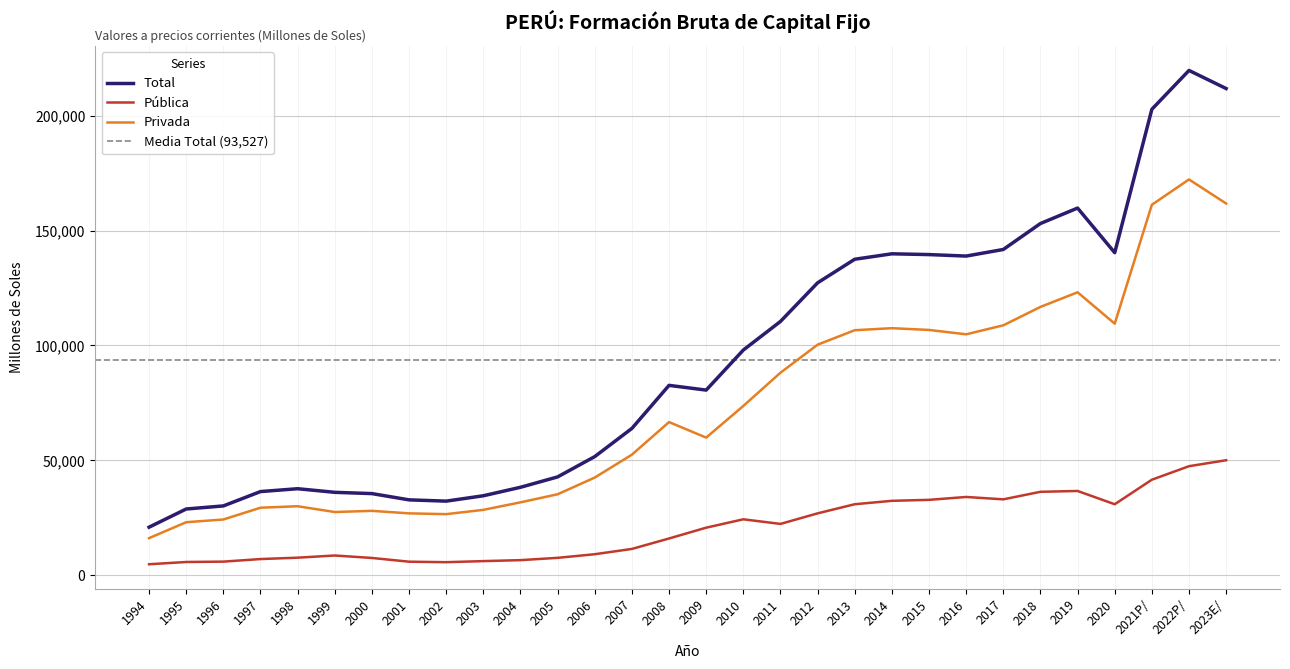

What are all the series names shown in the legend?

Total, Pública, Privada